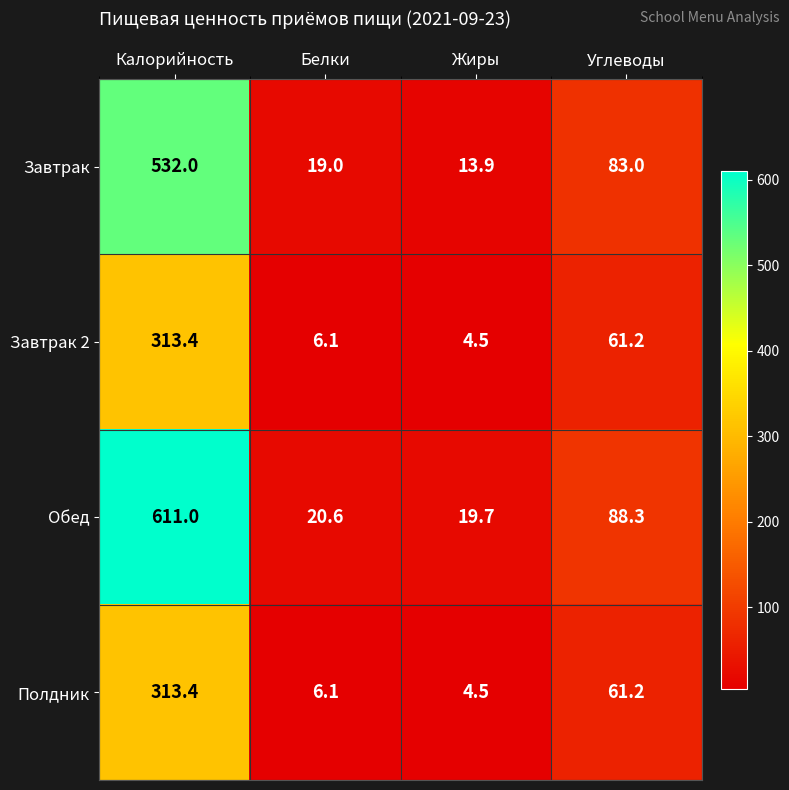

How many values in the Обед series exceed 88?

2